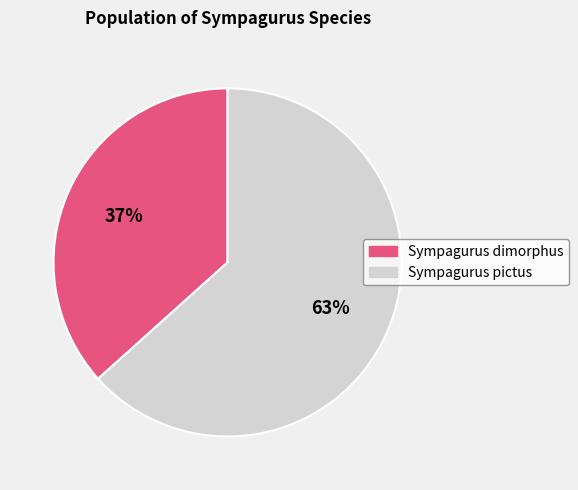

Is the sum of Sympagurus dimorphus and Sympagurus pictus greater than half?

Yes